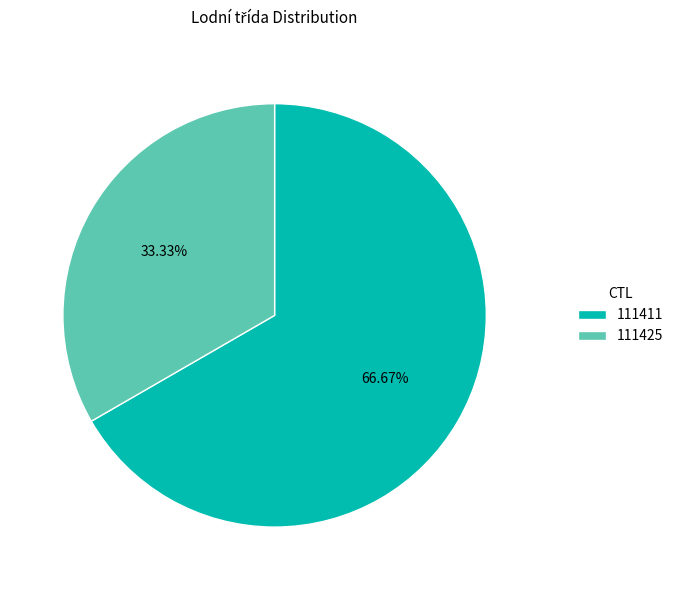

To the nearest percent, what percentage of the pie is 111411?

67%